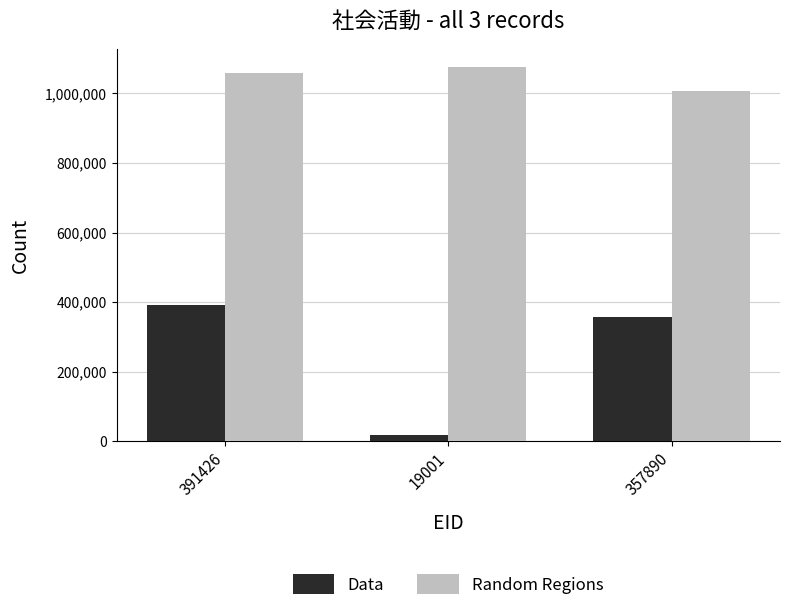

At how many categories does at least one series exceed 901507?

3